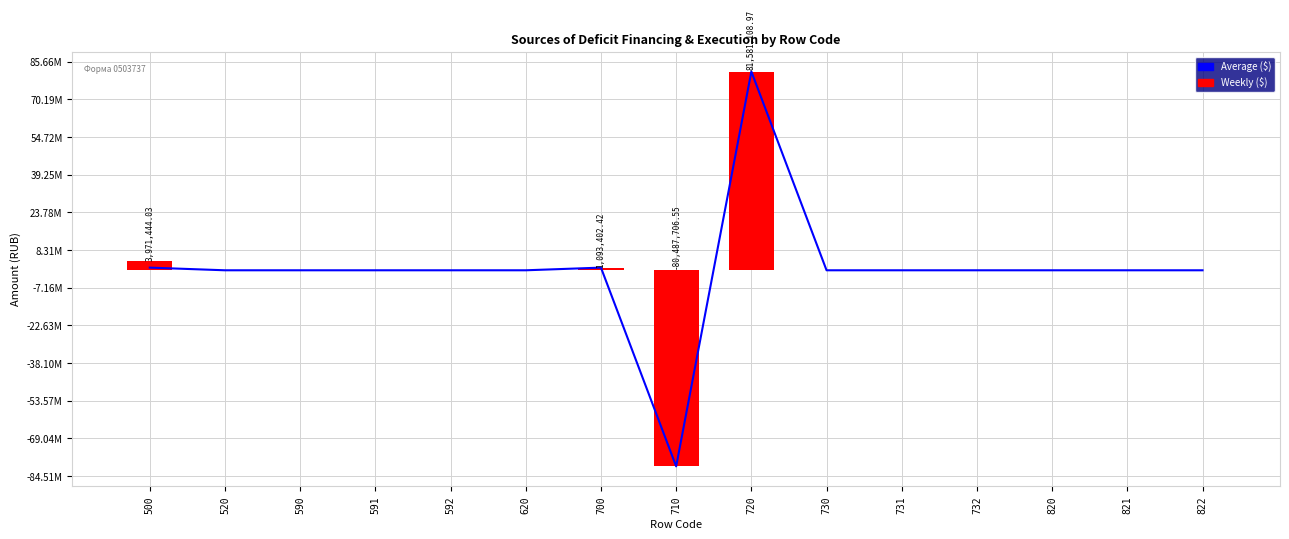

What is the sum of all Average ($) values?

3280207.3